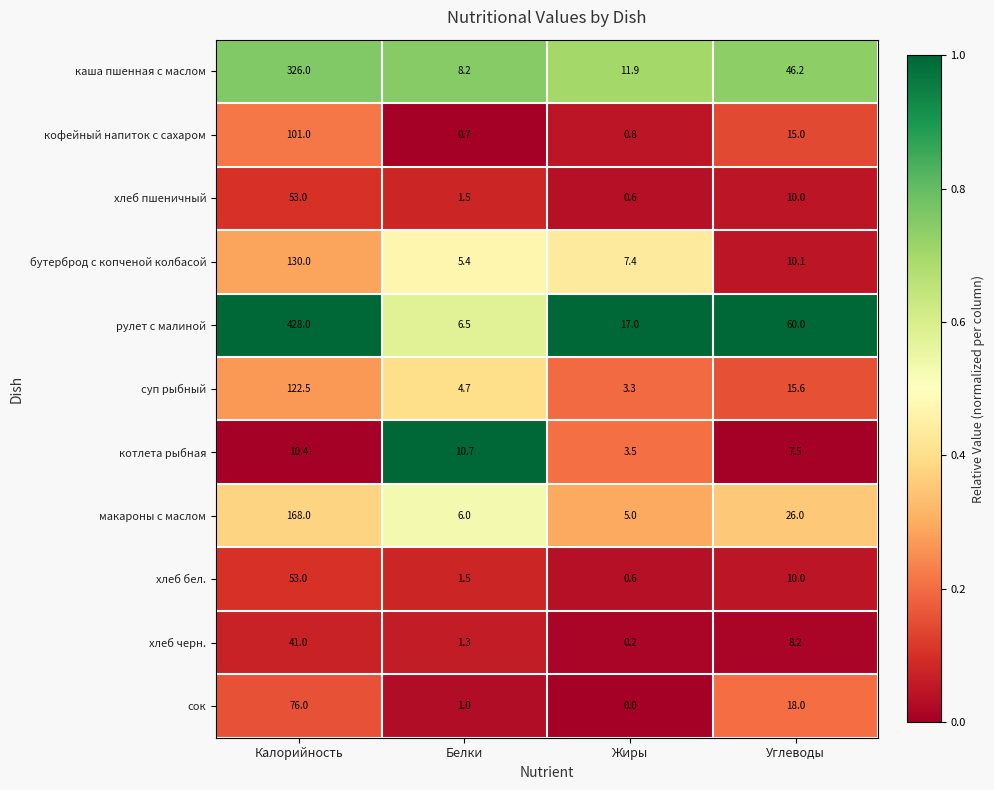

How many series are shown in this chart?

11